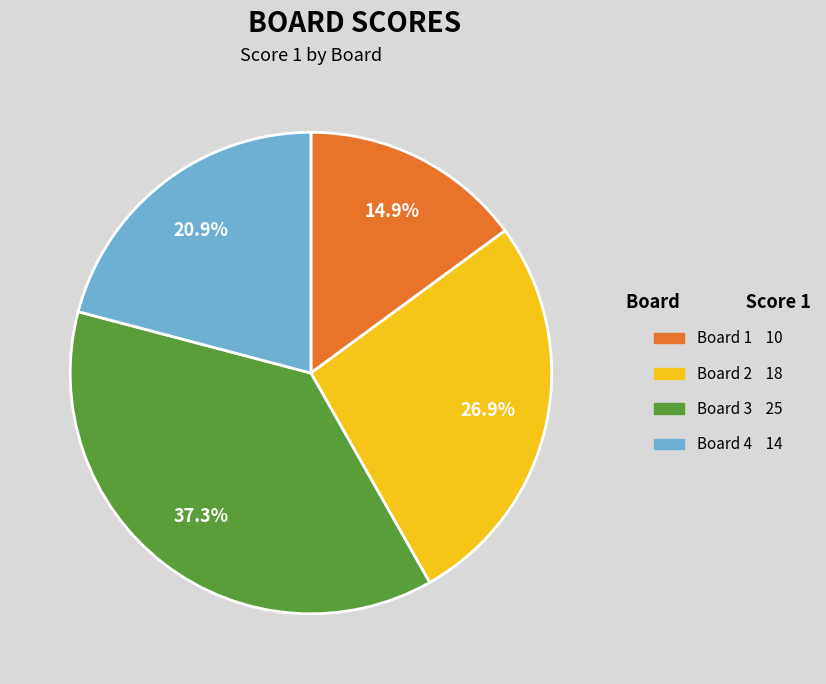

The Board 4 slice represents 21% of the pie. True or false?

True